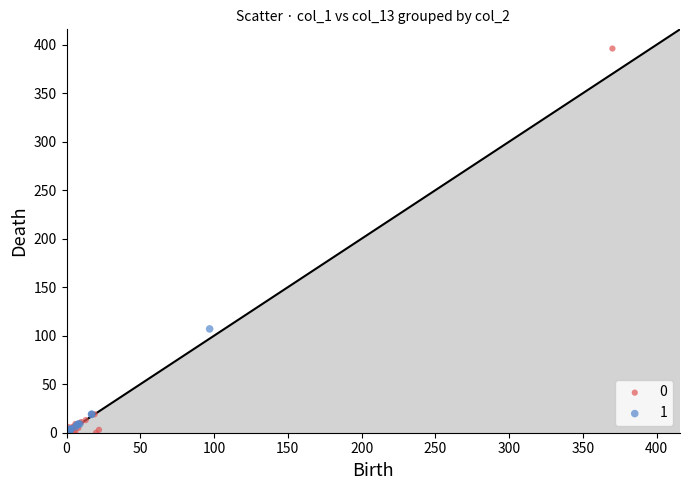

Which series contains the highest Y value?

0